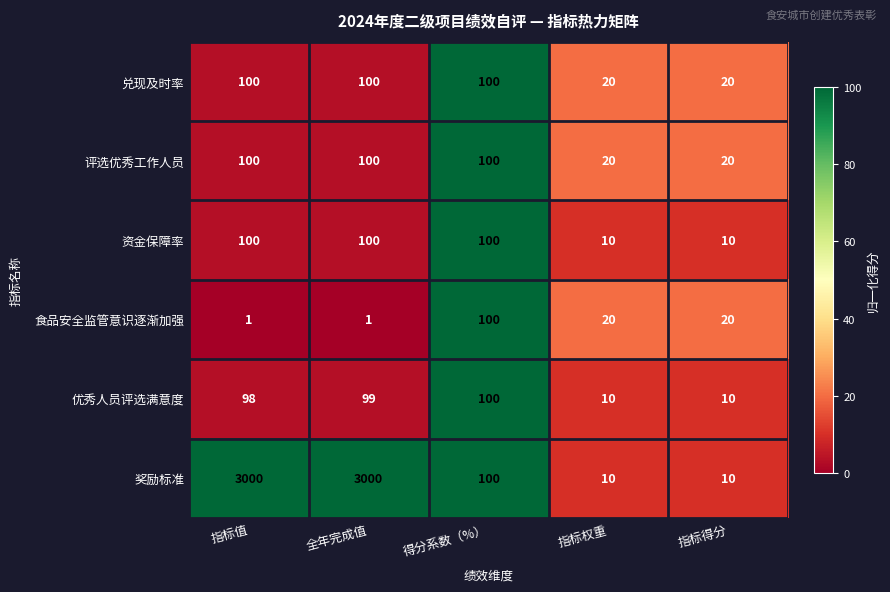

Which series has the largest range (max minus min)?

奖励标准